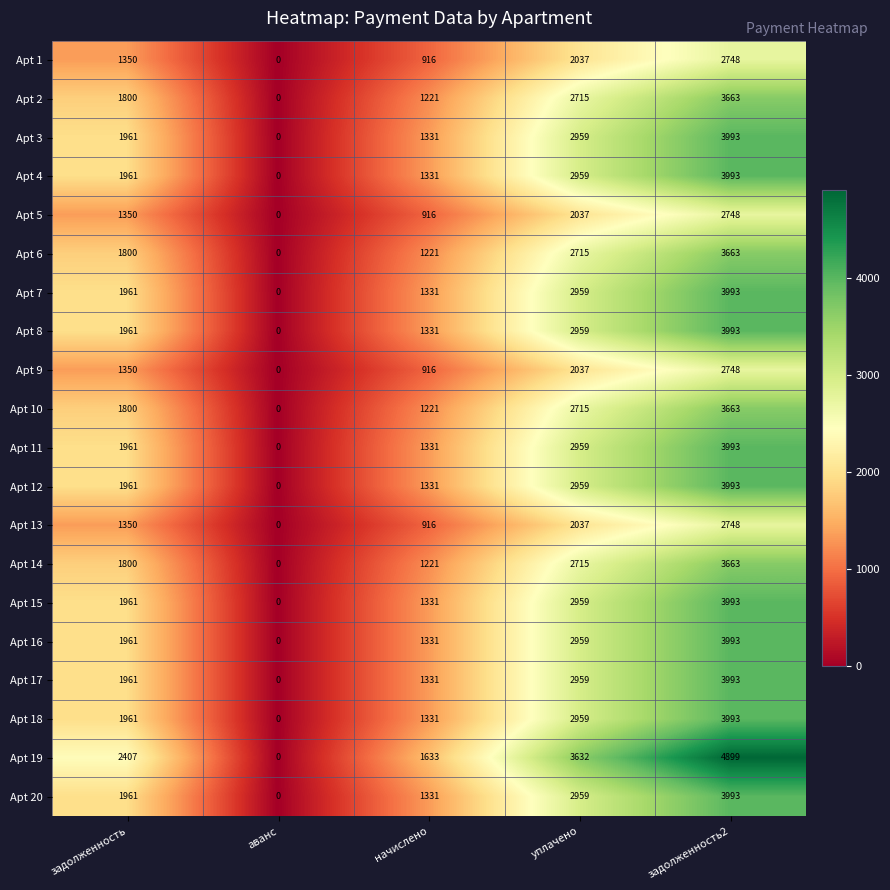

What is the sum of all Apt 14 values?

9399